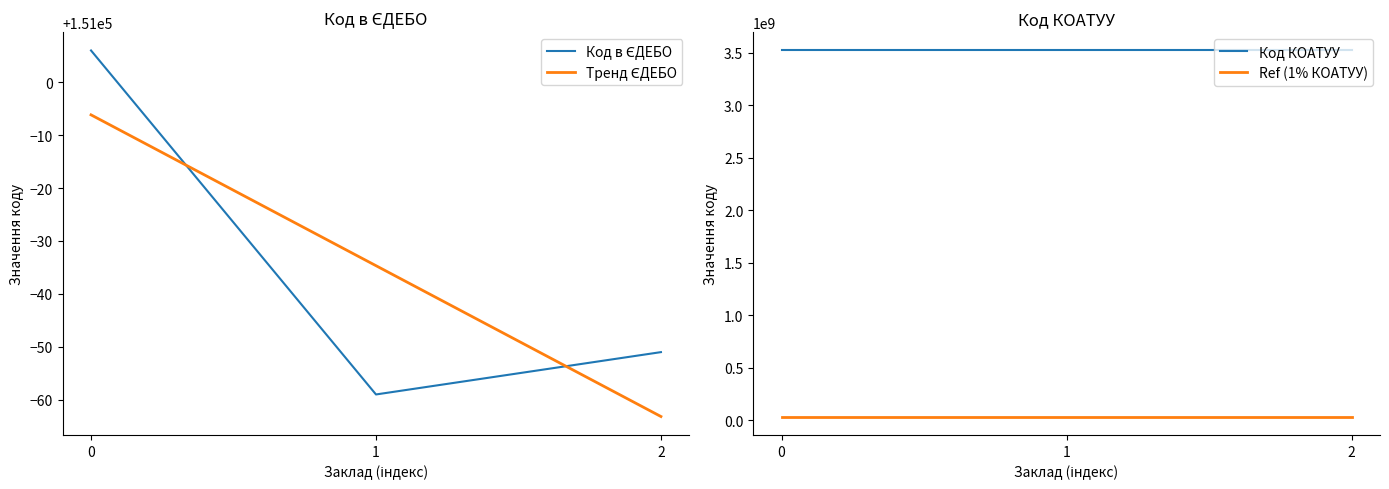

The value of Ref (1% КОАТУУ) at 2 is 48647867.8. True or false?

False